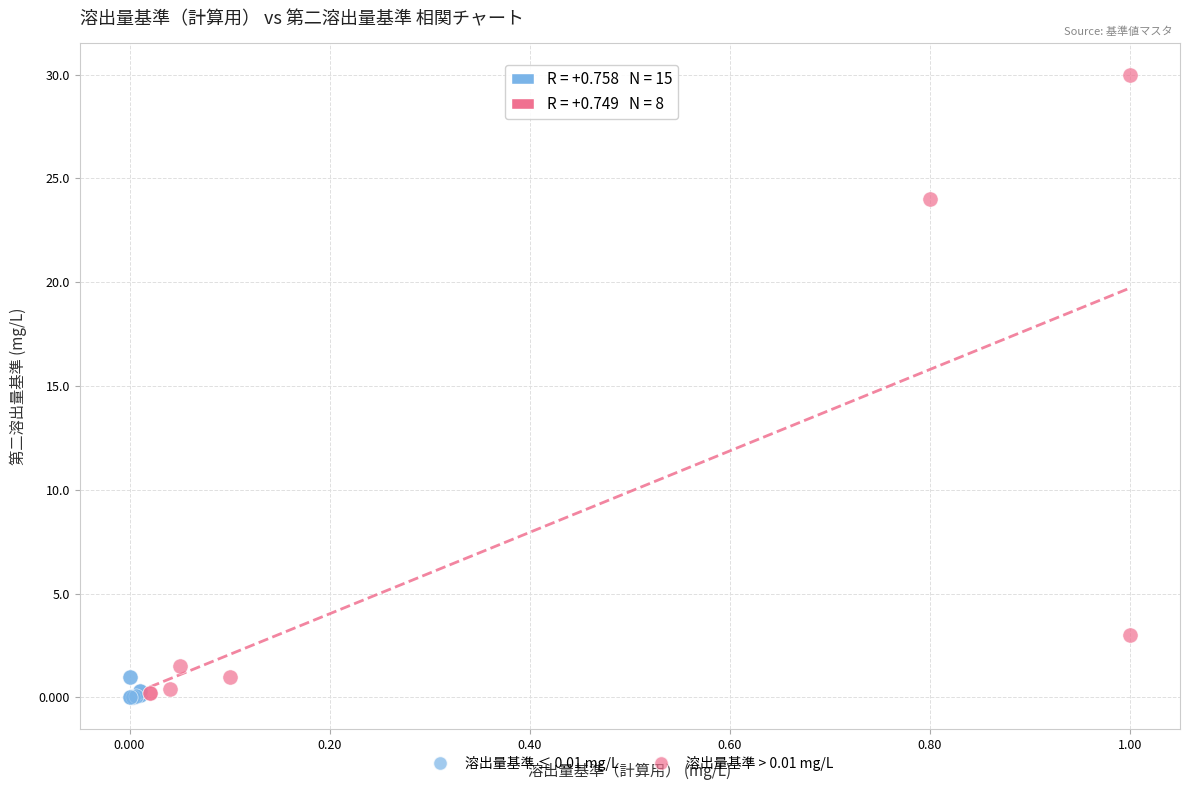

Which series has the widest spread of Y values?

溶出量基準 > 0.01 mg/L